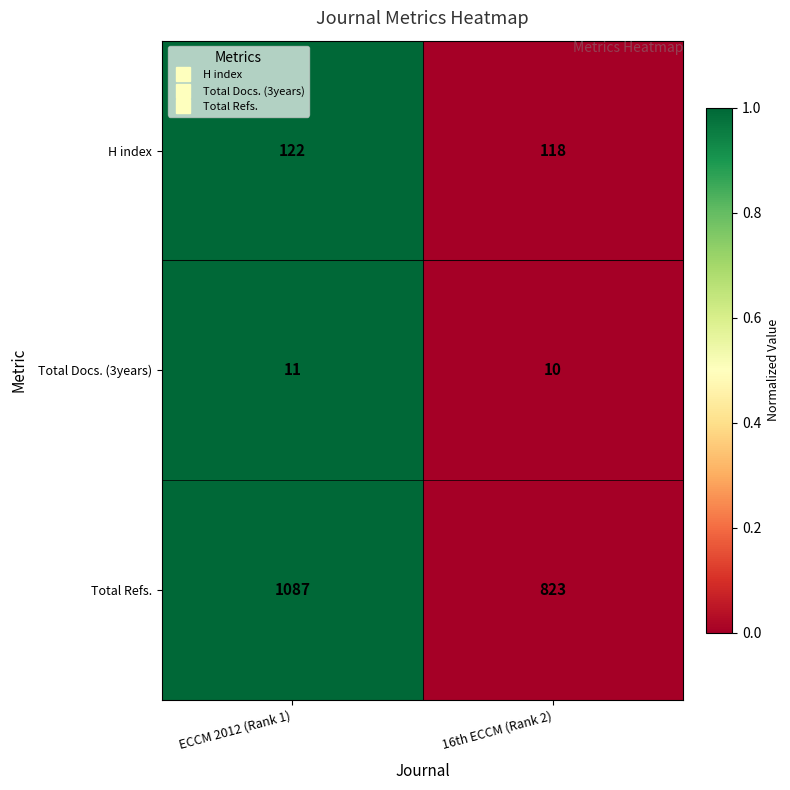

Which series has the largest range (max minus min)?

Total Refs.